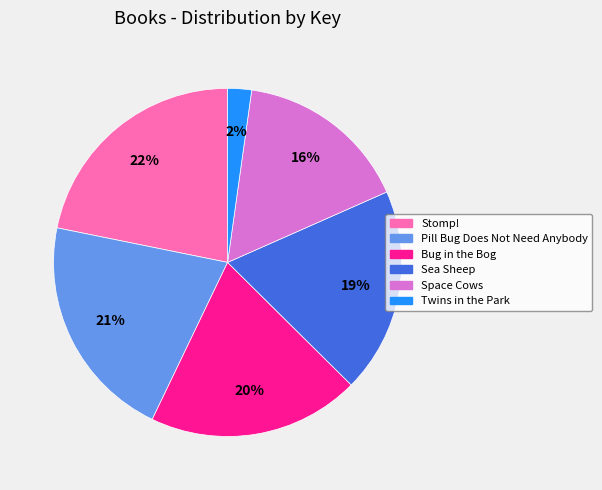

Which has a higher value, Stomp! or Twins in the Park?

Stomp!